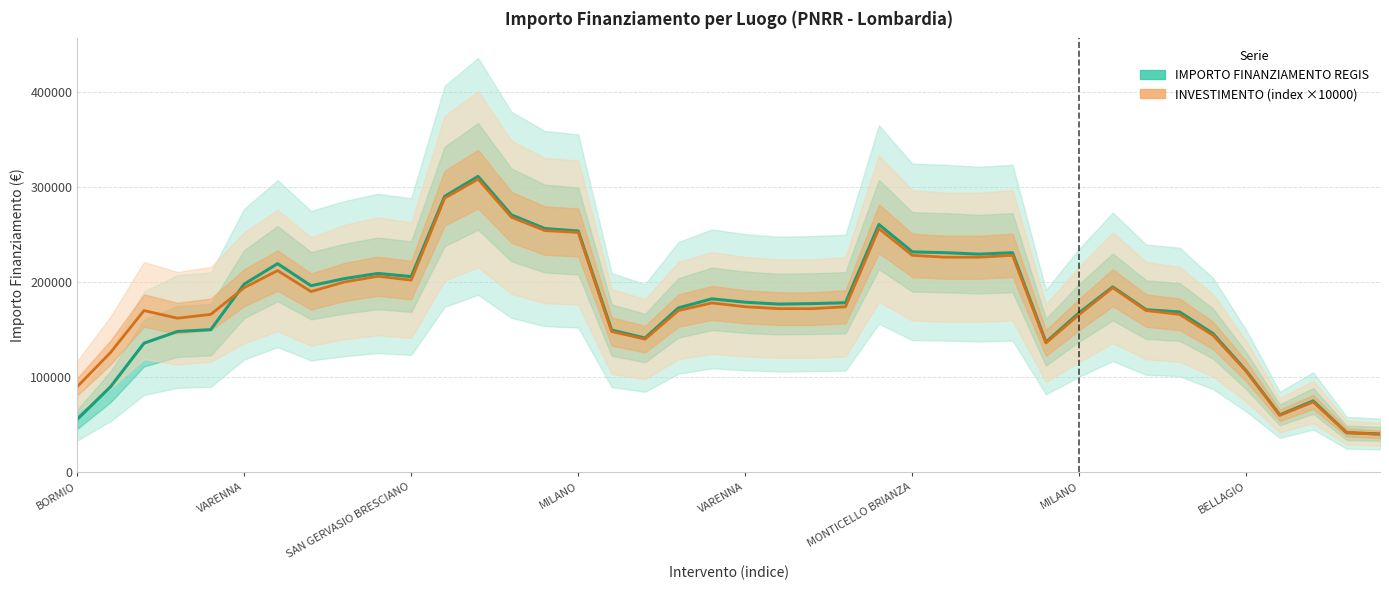

What is the minimum value shown in the chart?

40000.0